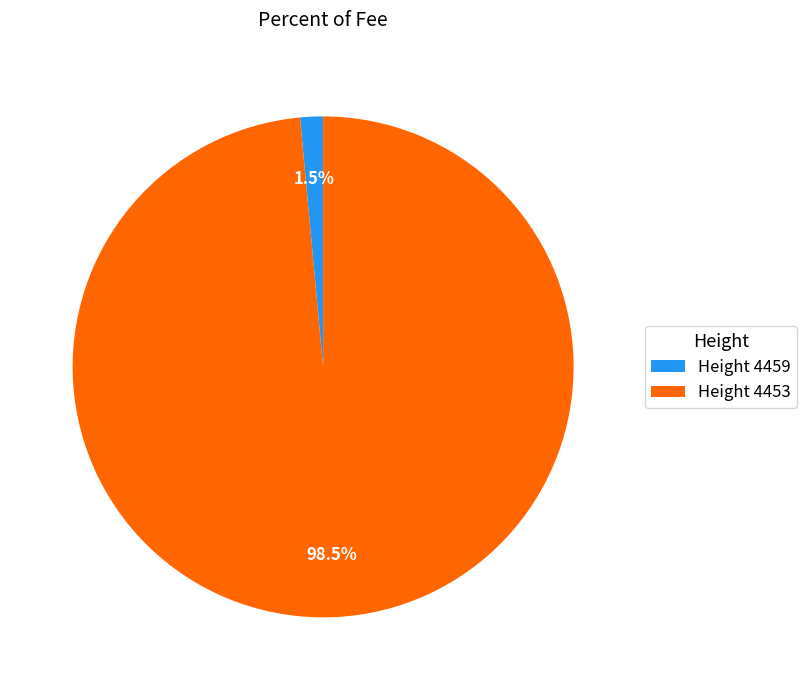

Does any single category account for the majority?

Yes